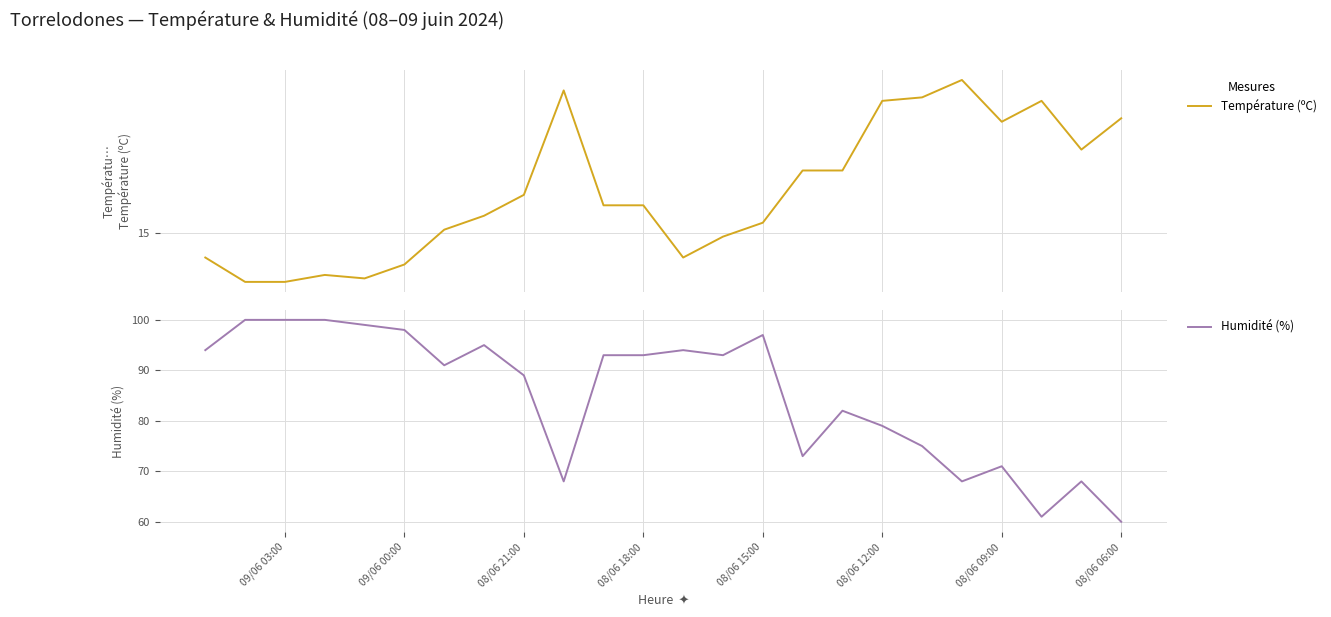

Which series changed the most between 09/06 03:00 and 15?

Humidité (%)